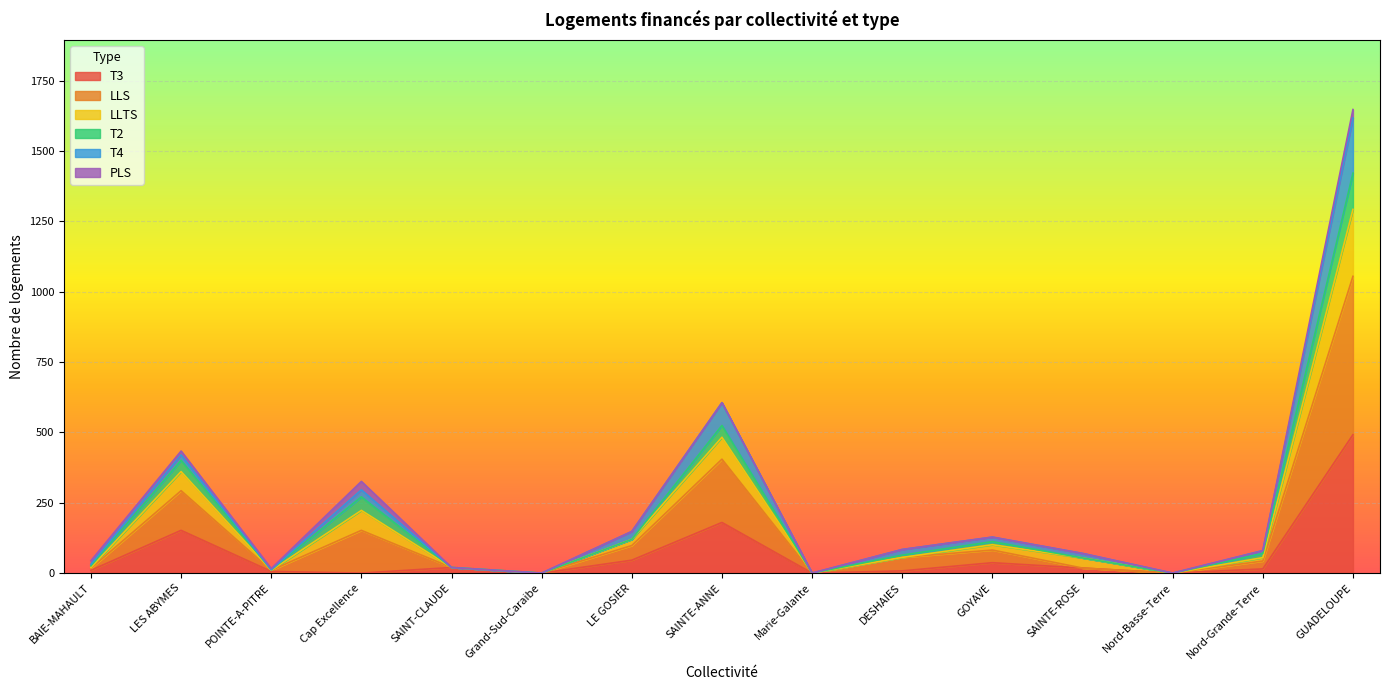

What is the total value across all series at LE GOSIER?

148